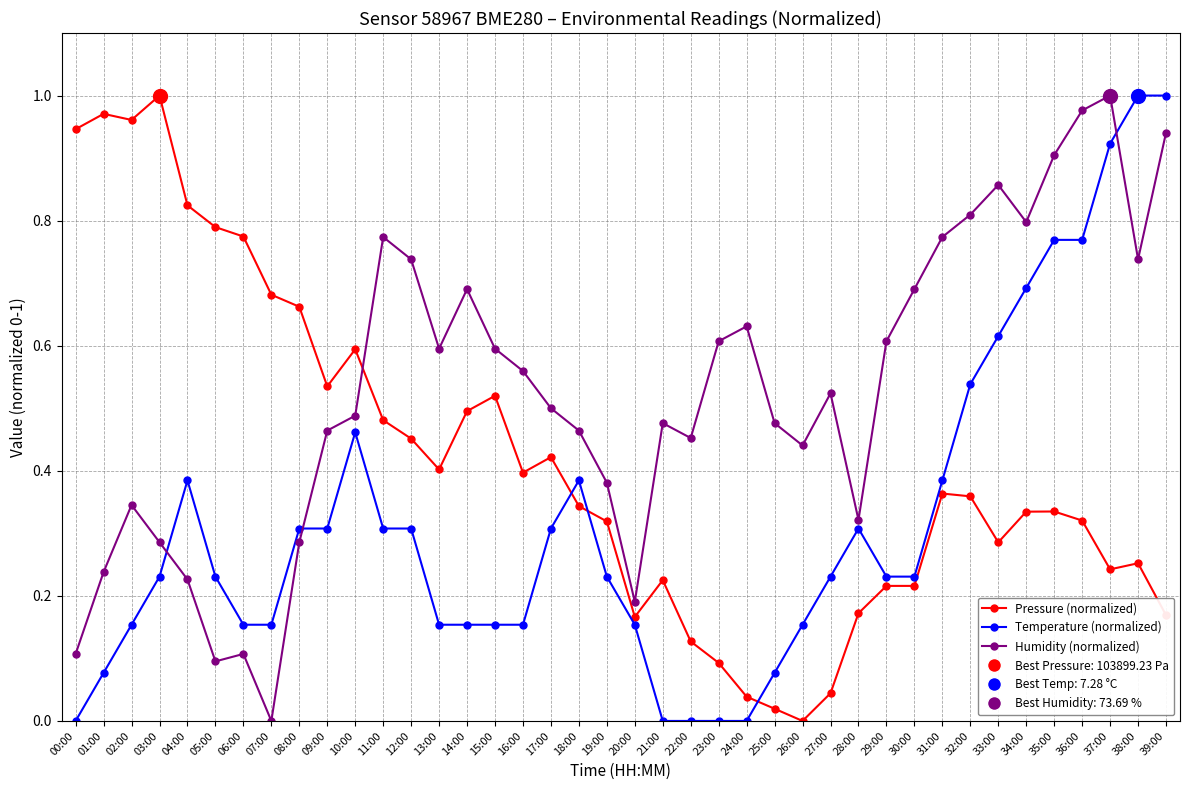

What is the sum of the Temperature (normalized) values at 20:00 and 38:00?

1.2